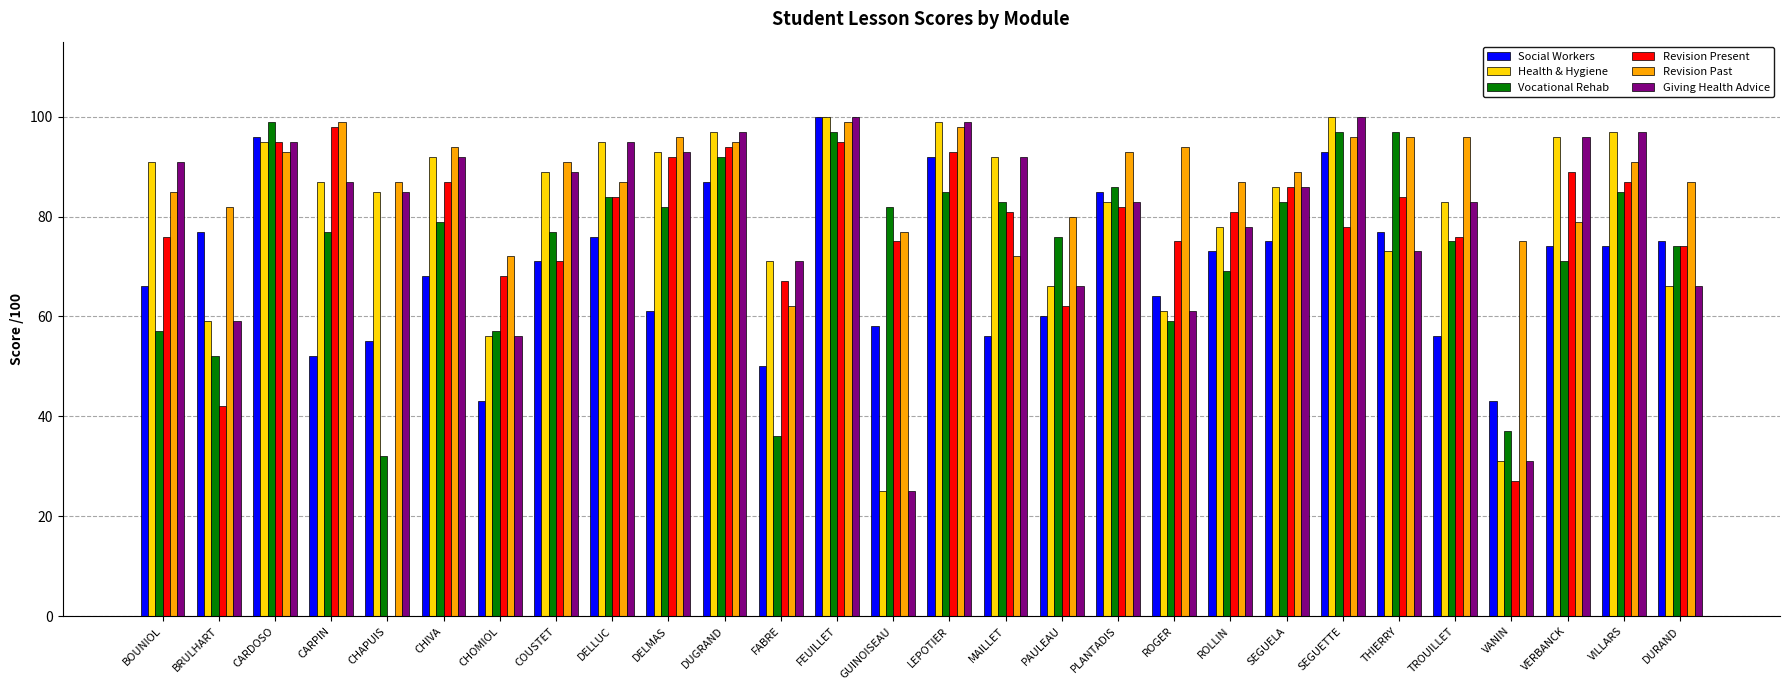

Reading left to right, list all the values displayed in this chart.

Social Workers: BOUNIOL=66	BRULHART=77	CARDOSO=96	CARPIN=52	CHAPUIS=55	CHIVA=68	CHOMIOL=43	COUSTET=71	DELLUC=76	DELMAS=61	DUGRAND=87	FABRE=50	FEUILLET=100	GUINOISEAU=58	LEPOTIER=92	MAILLET=56	PAULEAU=60	PLANTADIS=85	ROGER=64	ROLLIN=73	SEGUELA=75	SEGUETTE=93	THIERRY=77	TROUILLET=56	VANIN=43	VERBANCK=74	VILLARS=74	DURAND=75
Health & Hygiene: BOUNIOL=91	BRULHART=59	CARDOSO=95	CARPIN=87	CHAPUIS=85	CHIVA=92	CHOMIOL=56	COUSTET=89	DELLUC=95	DELMAS=93	DUGRAND=97	FABRE=71	FEUILLET=100	GUINOISEAU=25	LEPOTIER=99	MAILLET=92	PAULEAU=66	PLANTADIS=83	ROGER=61	ROLLIN=78	SEGUELA=86	SEGUETTE=100	THIERRY=73	TROUILLET=83	VANIN=31	VERBANCK=96	VILLARS=97	DURAND=66
Vocational Rehab: BOUNIOL=57	BRULHART=52	CARDOSO=99	CARPIN=77	CHAPUIS=32	CHIVA=79	CHOMIOL=57	COUSTET=77	DELLUC=84	DELMAS=82	DUGRAND=92	FABRE=36	FEUILLET=97	GUINOISEAU=82	LEPOTIER=85	MAILLET=83	PAULEAU=76	PLANTADIS=86	ROGER=59	ROLLIN=69	SEGUELA=83	SEGUETTE=97	THIERRY=97	TROUILLET=75	VANIN=37	VERBANCK=71	VILLARS=85	DURAND=74
Revision Present: BOUNIOL=76	BRULHART=42	CARDOSO=95	CARPIN=98	CHAPUIS=0	CHIVA=87	CHOMIOL=68	COUSTET=71	DELLUC=84	DELMAS=92	DUGRAND=94	FABRE=67	FEUILLET=95	GUINOISEAU=75	LEPOTIER=93	MAILLET=81	PAULEAU=62	PLANTADIS=82	ROGER=75	ROLLIN=81	SEGUELA=86	SEGUETTE=78	THIERRY=84	TROUILLET=76	VANIN=27	VERBANCK=89	VILLARS=87	DURAND=74
Revision Past: BOUNIOL=85	BRULHART=82	CARDOSO=93	CARPIN=99	CHAPUIS=87	CHIVA=94	CHOMIOL=72	COUSTET=91	DELLUC=87	DELMAS=96	DUGRAND=95	FABRE=62	FEUILLET=99	GUINOISEAU=77	LEPOTIER=98	MAILLET=72	PAULEAU=80	PLANTADIS=93	ROGER=94	ROLLIN=87	SEGUELA=89	SEGUETTE=96	THIERRY=96	TROUILLET=96	VANIN=75	VERBANCK=79	VILLARS=91	DURAND=87
Giving Health Advice: BOUNIOL=91	BRULHART=59	CARDOSO=95	CARPIN=87	CHAPUIS=85	CHIVA=92	CHOMIOL=56	COUSTET=89	DELLUC=95	DELMAS=93	DUGRAND=97	FABRE=71	FEUILLET=100	GUINOISEAU=25	LEPOTIER=99	MAILLET=92	PAULEAU=66	PLANTADIS=83	ROGER=61	ROLLIN=78	SEGUELA=86	SEGUETTE=100	THIERRY=73	TROUILLET=83	VANIN=31	VERBANCK=96	VILLARS=97	DURAND=66